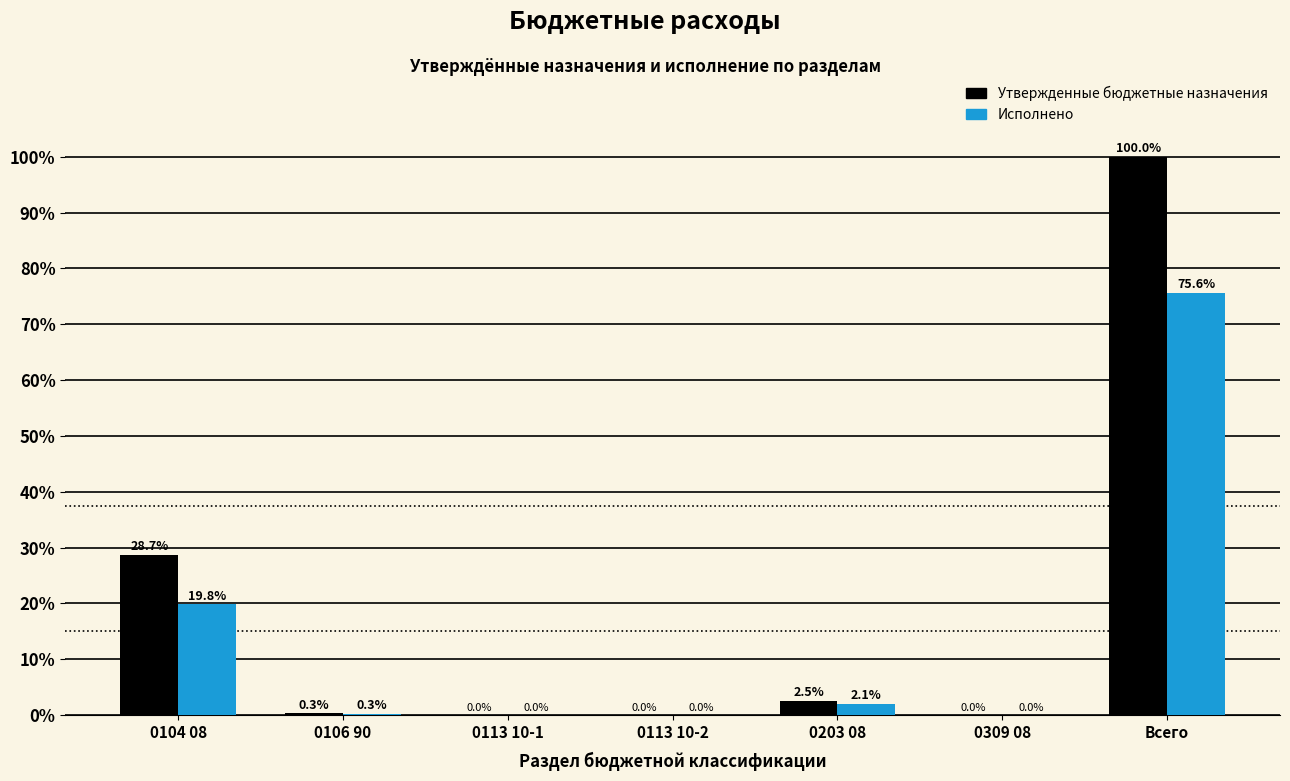

What is the sum of all Утвержденные бюджетные назначения values?

131.5